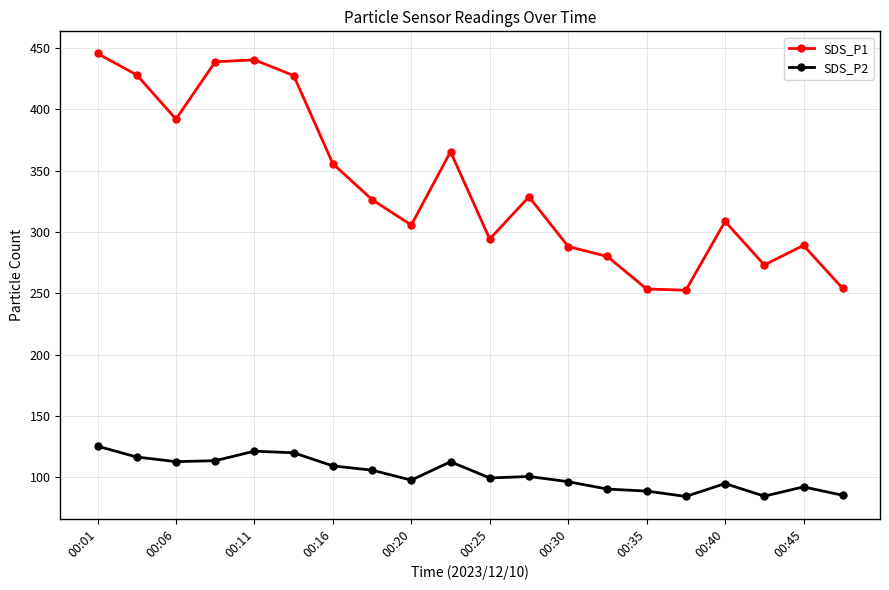

True or false: SDS_P2 has more than 2 interior local peaks.

True